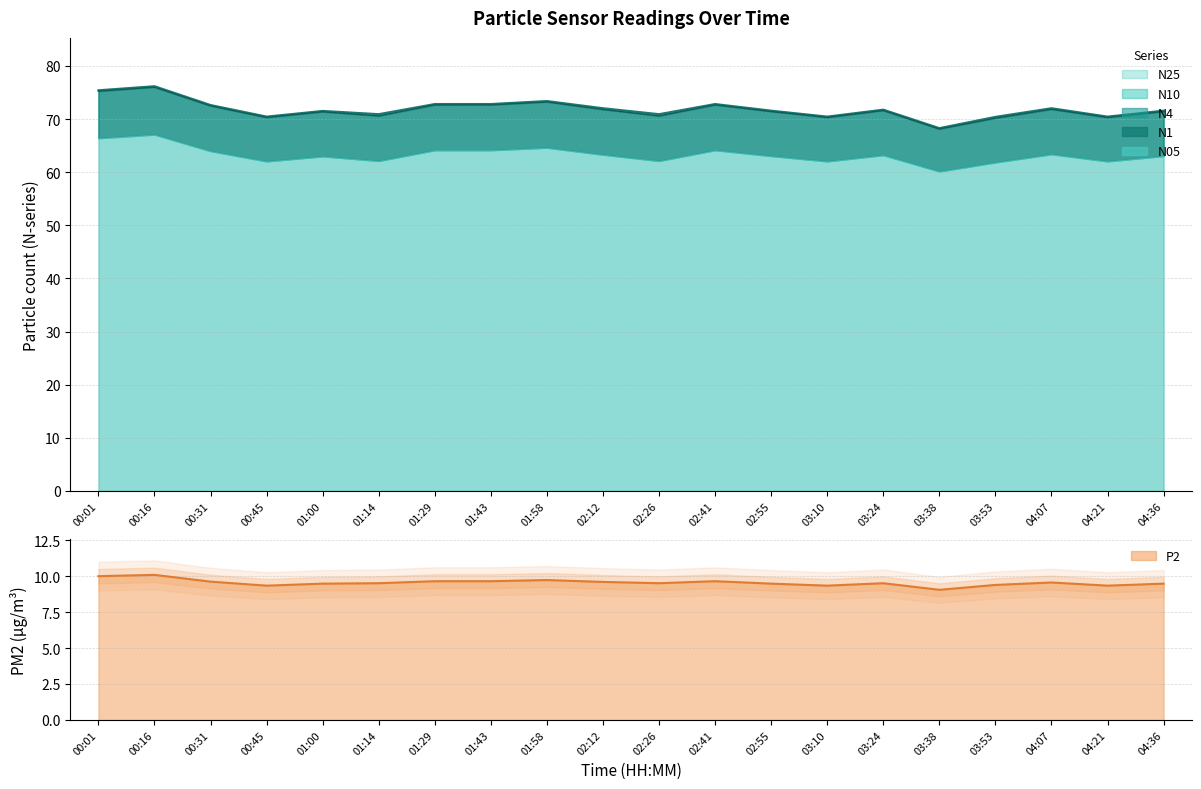

Between 00:45 and 03:53, which series saw the biggest shift?

N10